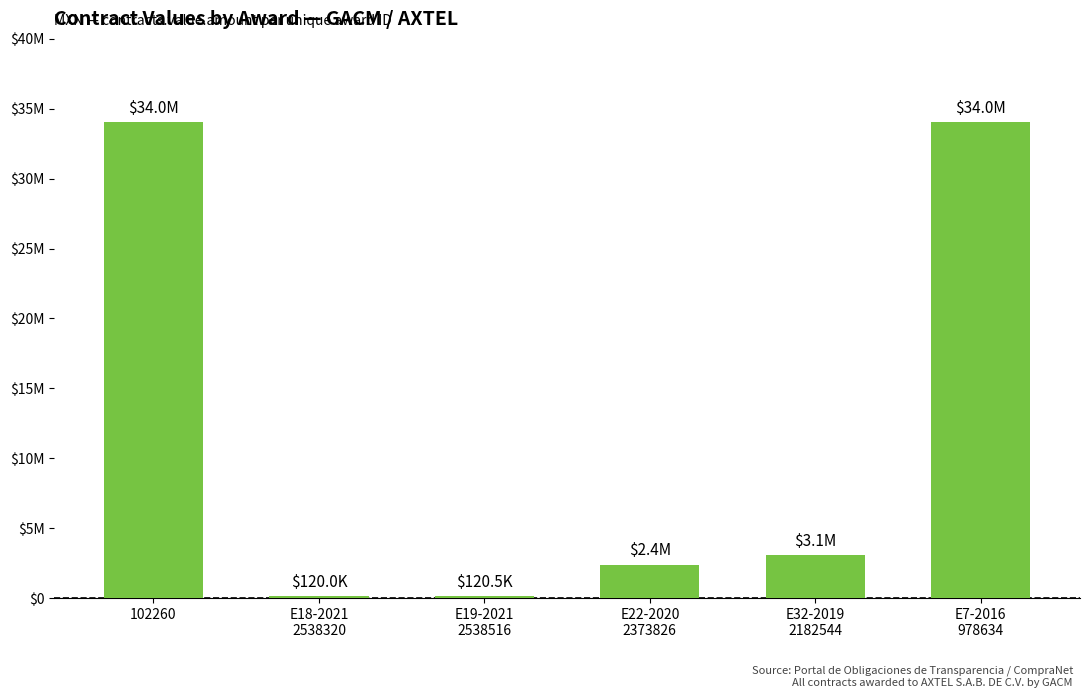

What is the difference between the maximum and second lowest values?

33913467.8